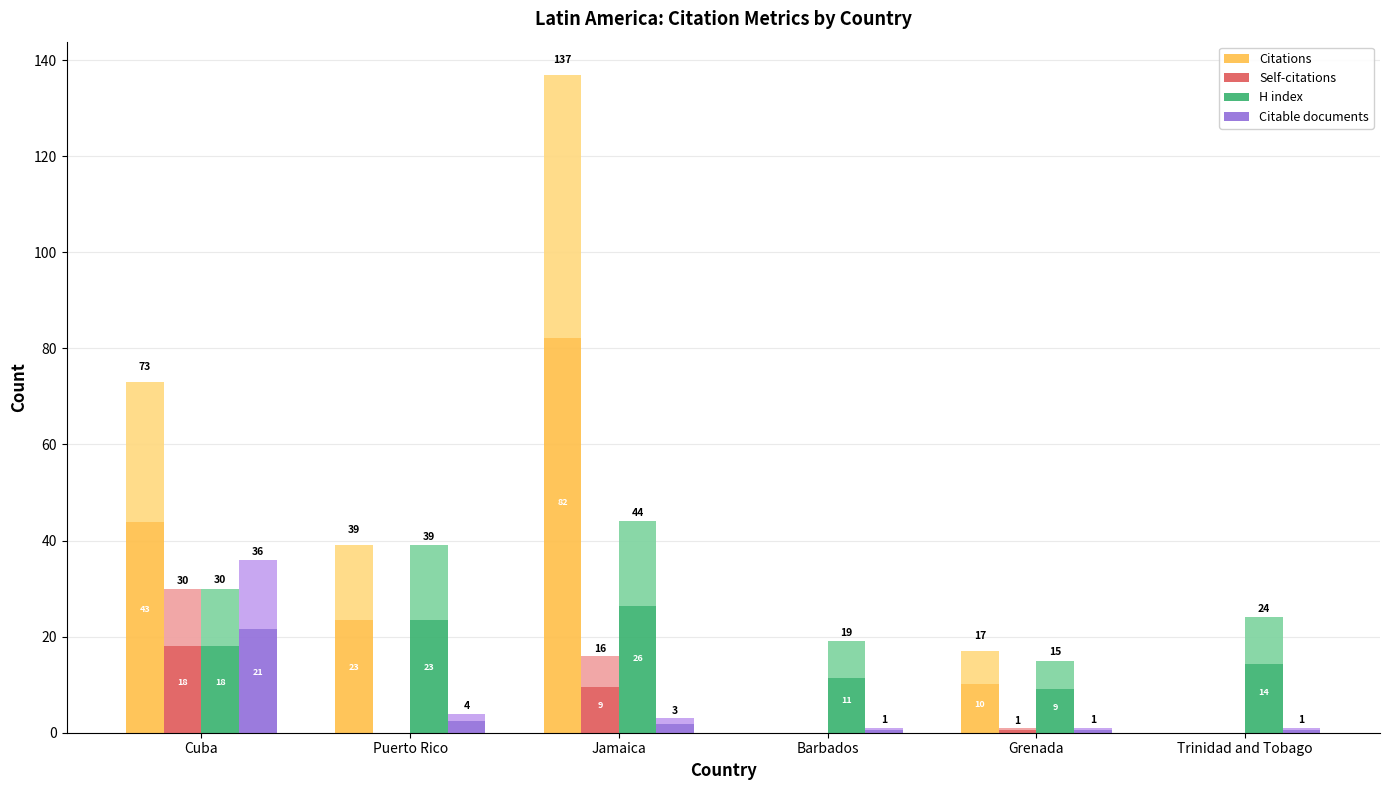

What is the label of the 2nd bar from the left?

Puerto Rico